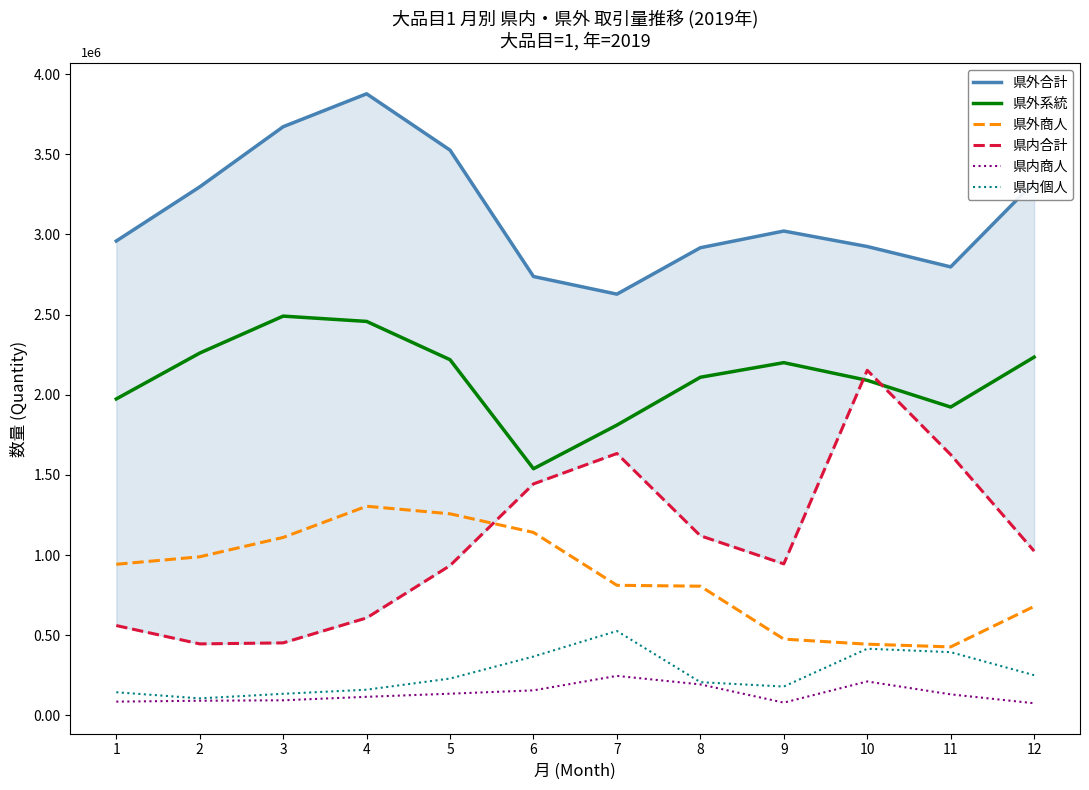

At which label is 県外商人 closest to 865746?

7